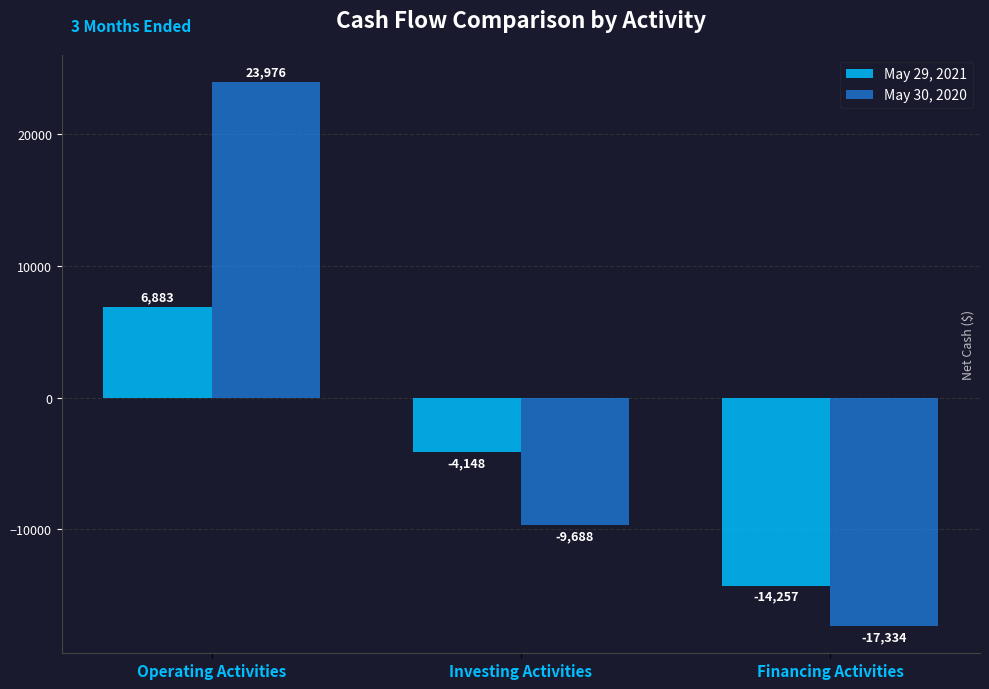

What is the difference between the highest and lowest values at Financing Activities?

3077